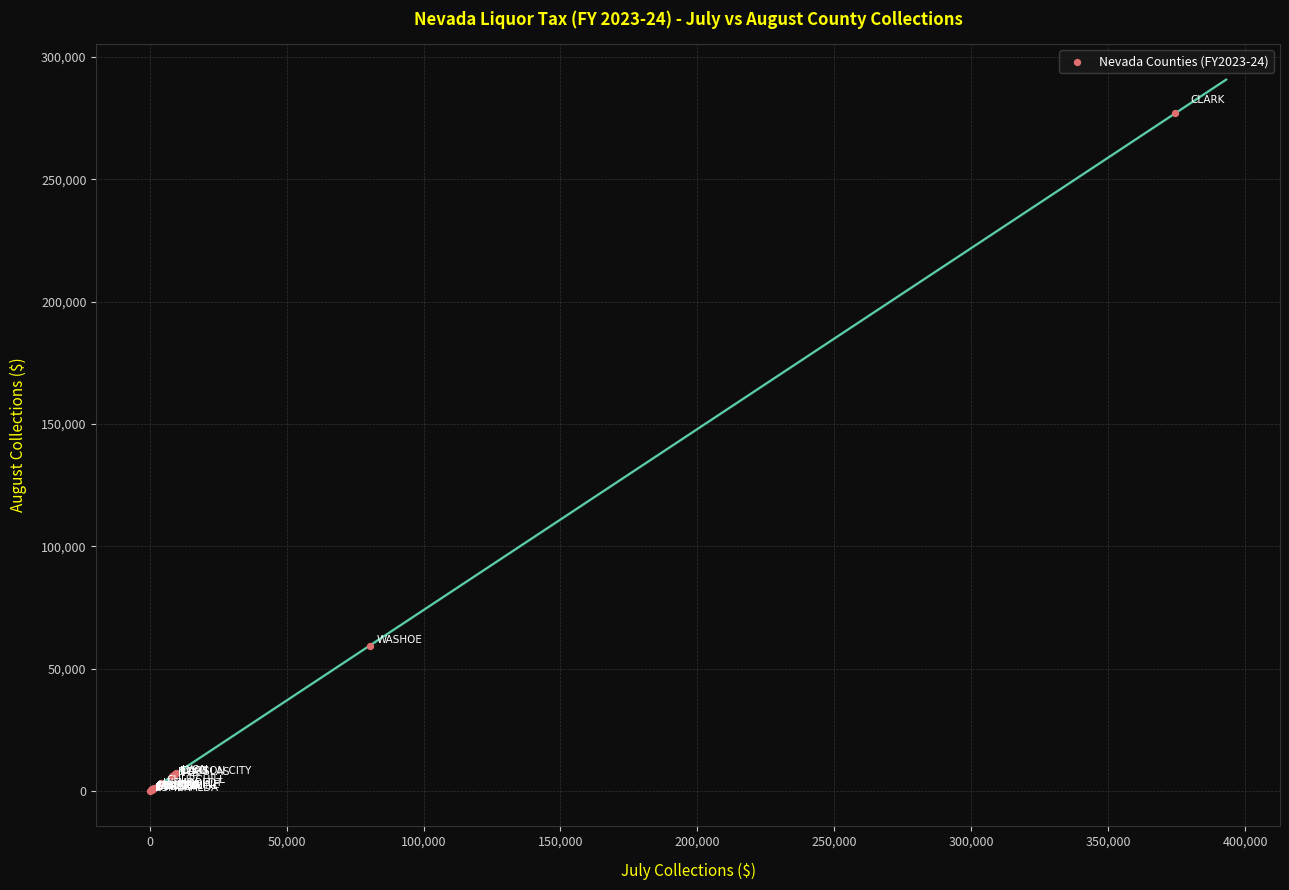

What Y value in the scatter plot is closest to 138502?

59403.2